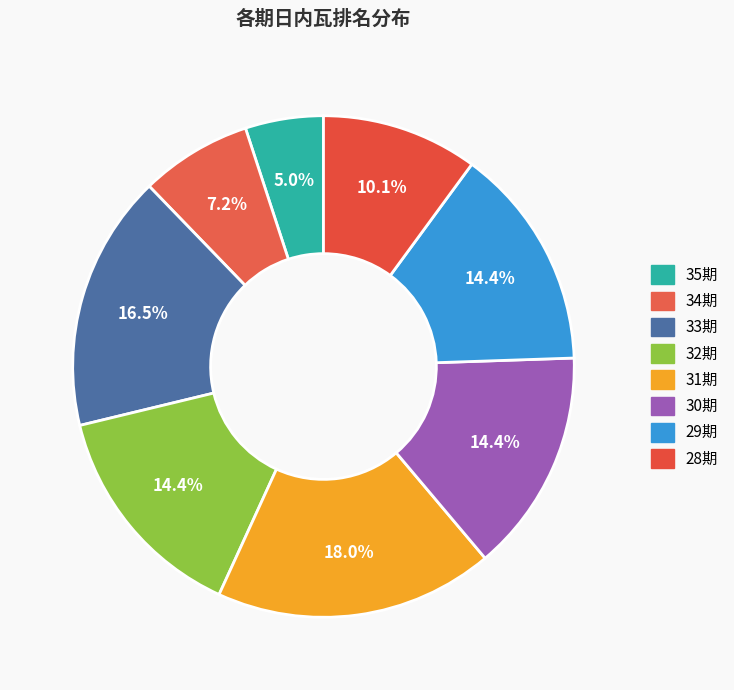

What is the ratio of the value at 30期 to the value at 33期?

0.9